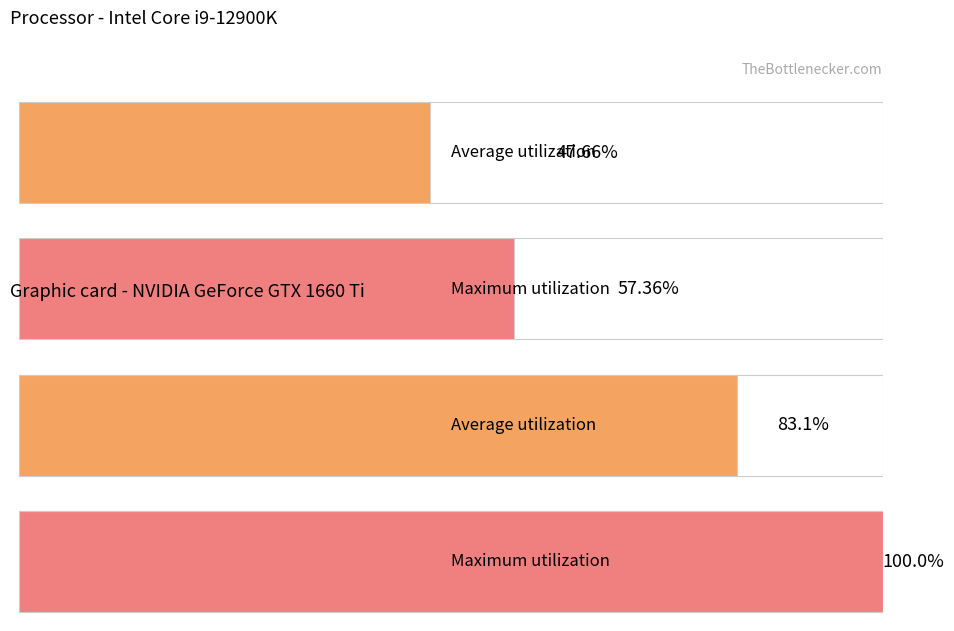

List the series in order of their peak value, highest first.

Maximum utilization, Average utilization